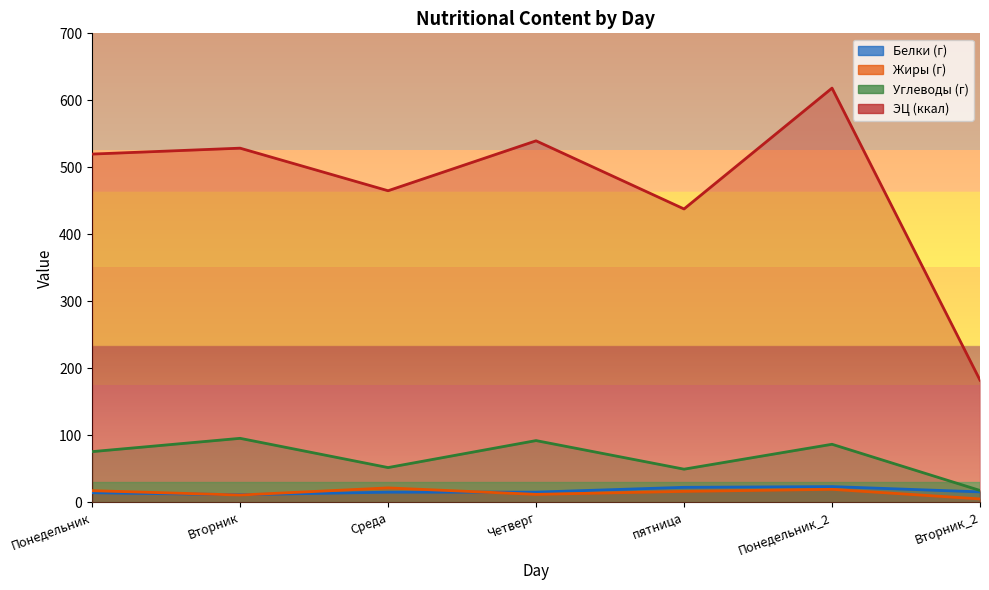

How many distinct data groups are displayed?

4